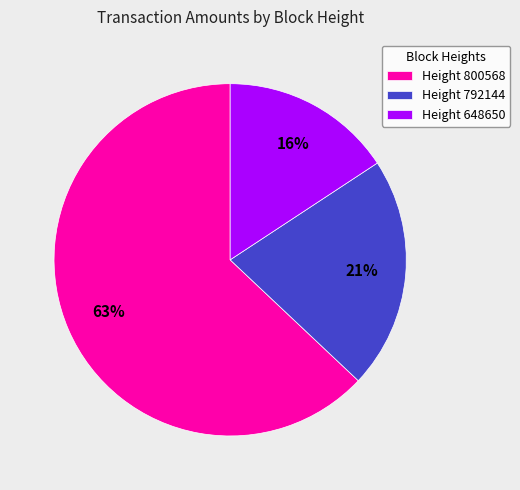

What percentage is the Height 648650 slice, to the nearest percent?

16%